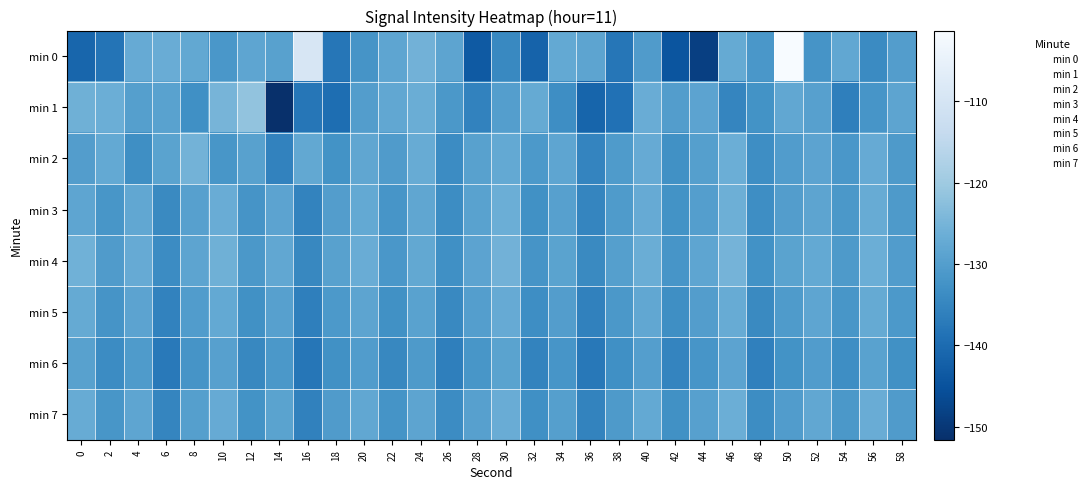

What is the spread (max minus min) of values at 44?

20.2